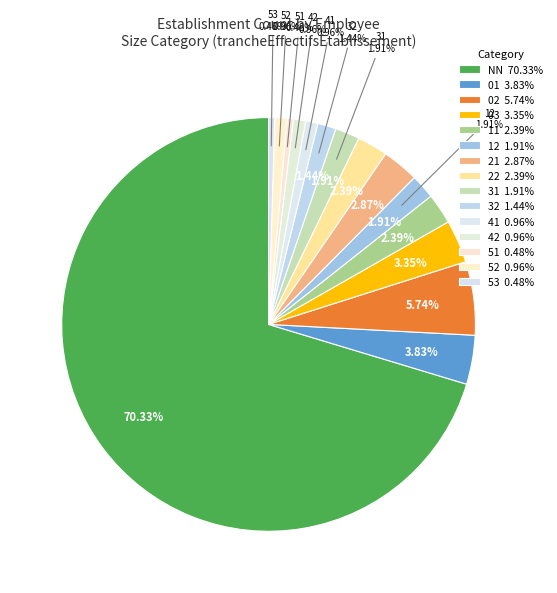

What is the largest slice in the pie chart?

NN